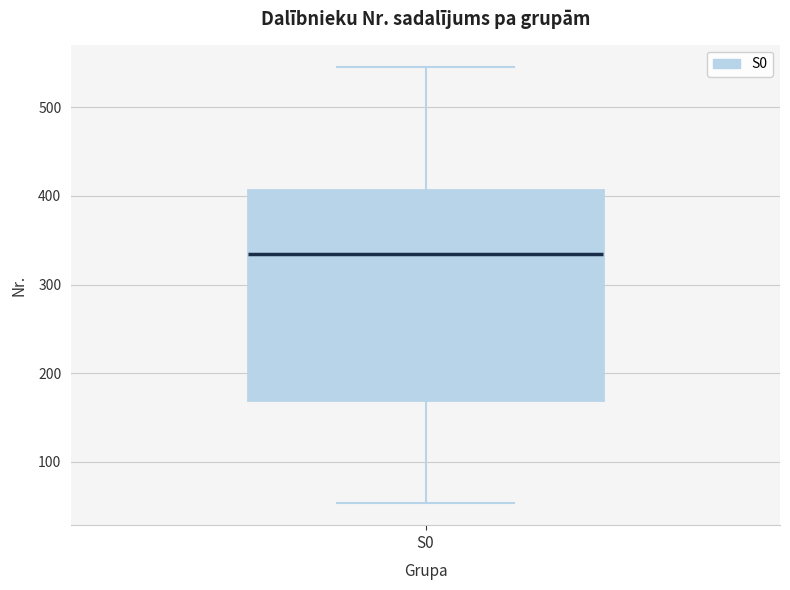

Read this box plot against the y-axis: the position of the median line, the range covered by the box, and the ends of both whiskers. The values are not printed on the chart, so give them approximately, as read against the axis.

median 340, box 170 to 410, whiskers 50 to 550